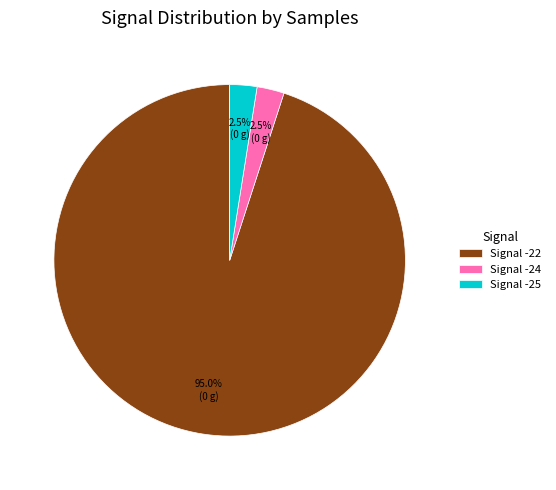

What is the largest slice in the pie chart?

Signal -22